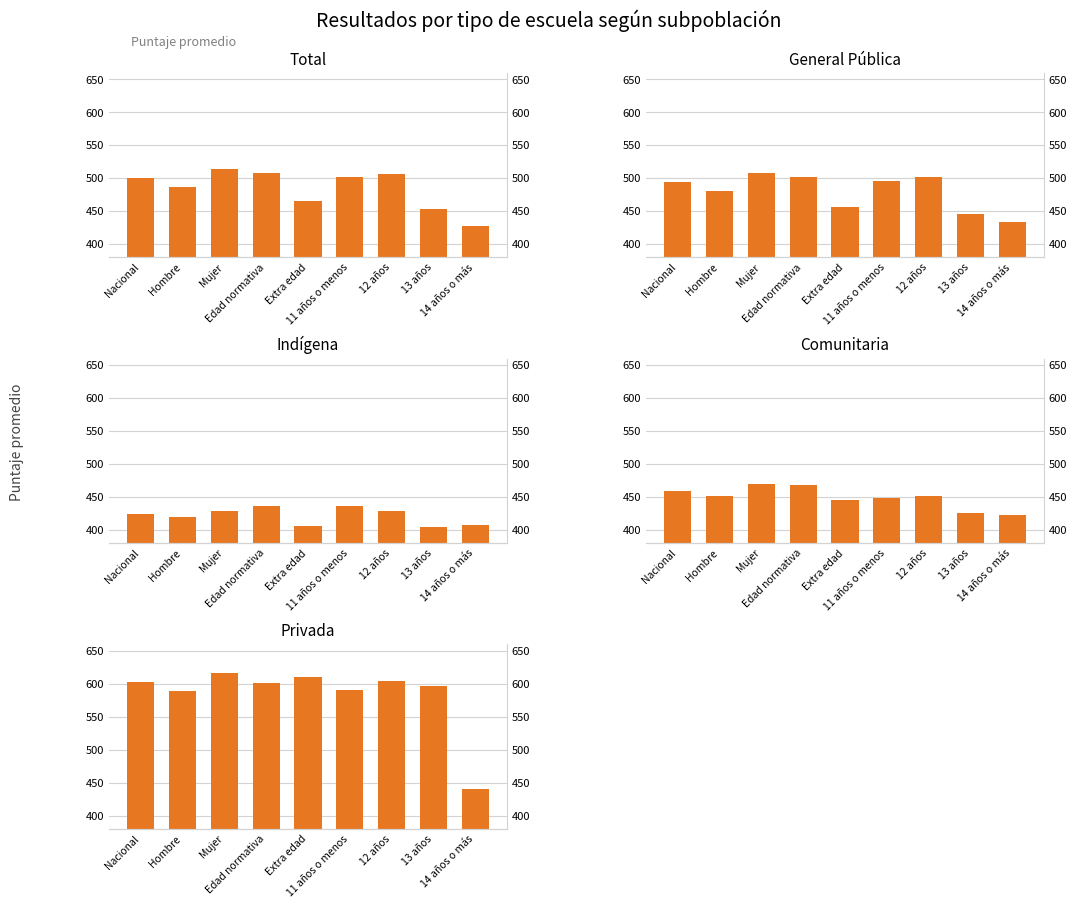

Between Edad normativa and 12 años, which is larger?

Edad normativa